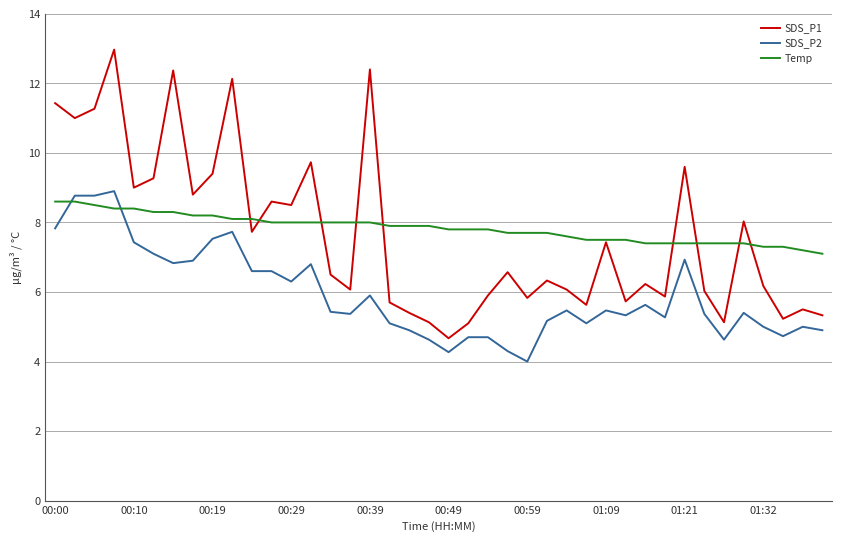

Which series has the largest range (max minus min)?

SDS_P1